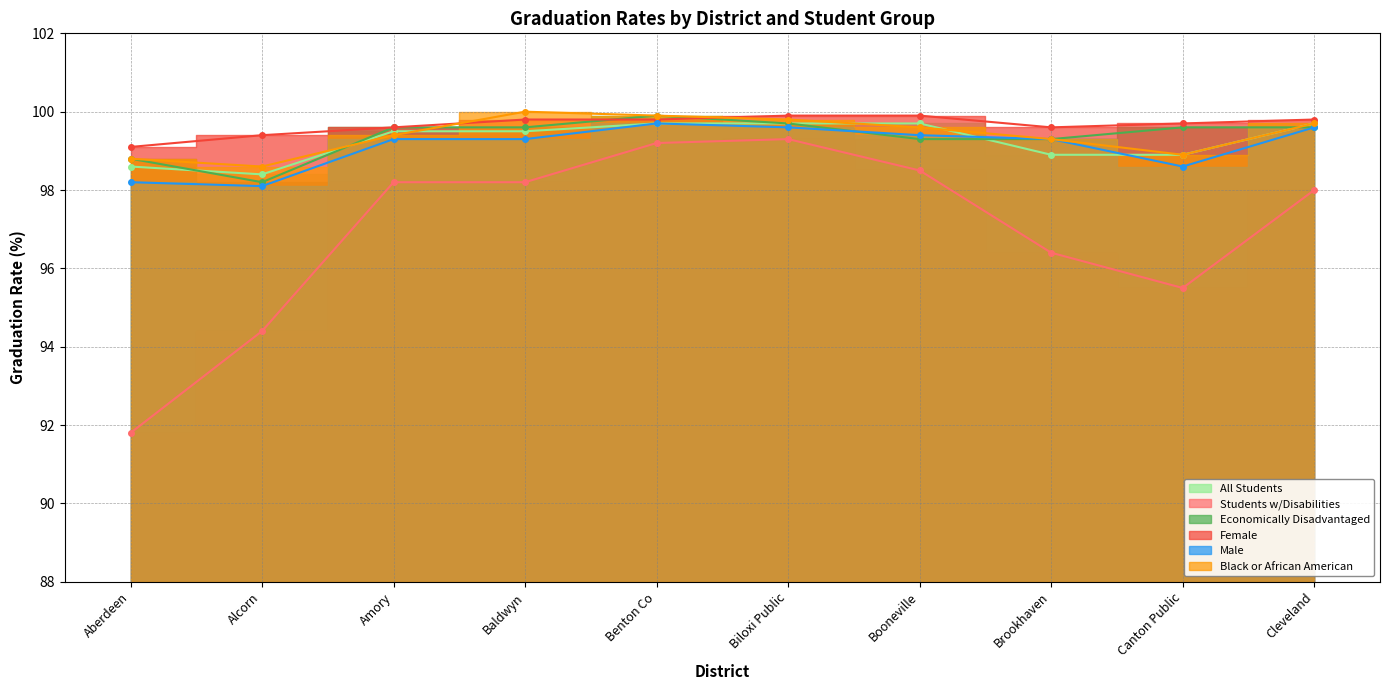

Reading left to right, extract all data points from this chart.

All Students: 98.6	98.4	99.5	99.5	99.7	99.7	99.7	98.9	98.9	99.7
Students w/Disabilities: 91.8	94.4	98.2	98.2	99.2	99.3	98.5	96.4	95.5	98.0
Economically Disadvantaged: 98.8	98.2	99.6	99.6	99.9	99.7	99.3	99.3	99.6	99.6
Female: 99.1	99.4	99.6	99.8	99.8	99.9	99.9	99.6	99.7	99.8
Male: 98.2	98.1	99.3	99.3	99.7	99.6	99.4	99.3	98.6	99.6
Black or African American: 98.8	98.6	99.4	100.0	99.9	99.8	99.6	99.3	98.9	99.7